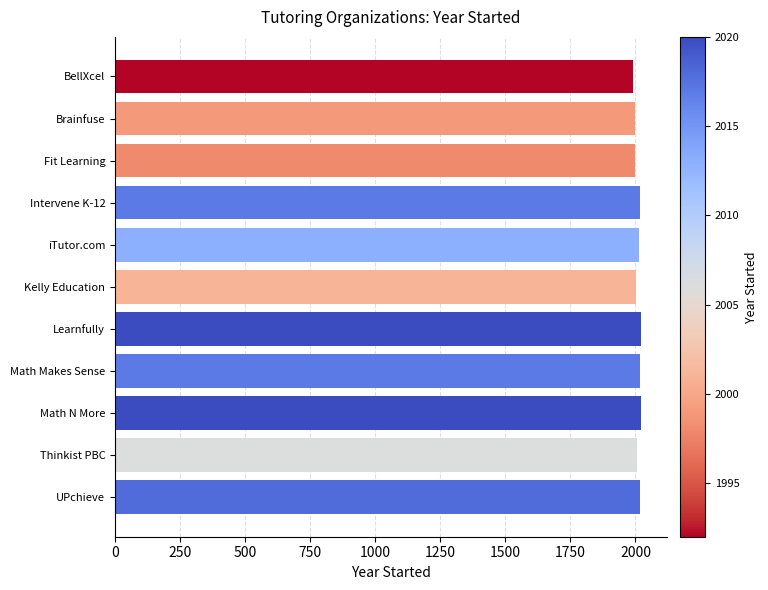

What is the minimum value shown in the chart?

1992